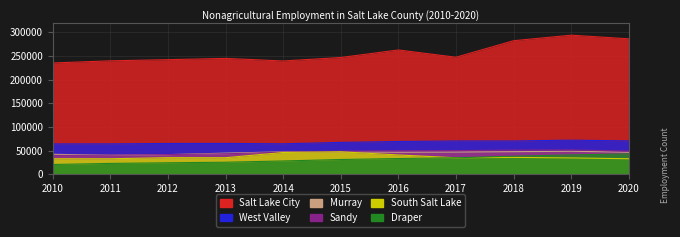

What is the spread (max minus min) of values at 2020?

253528